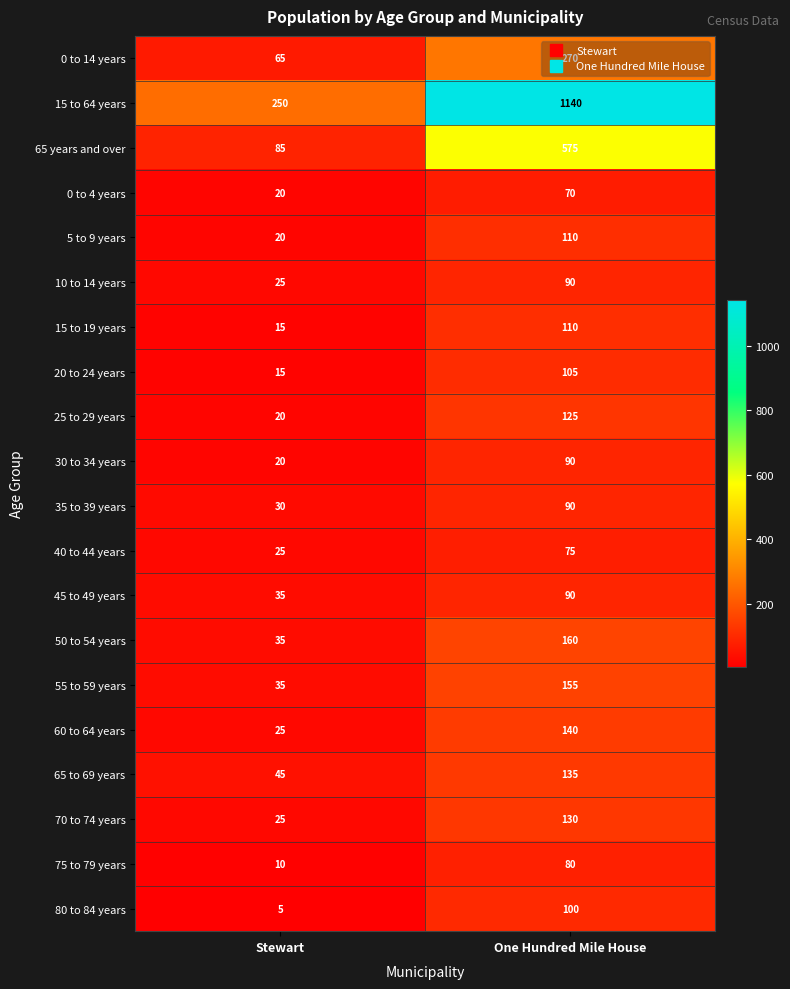

How many categories are shown in the chart?

2